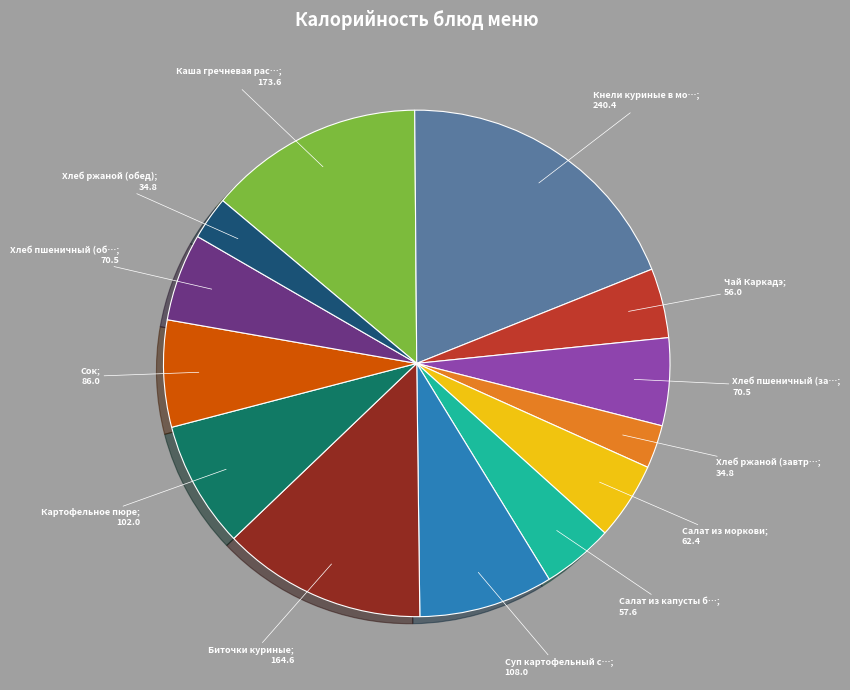

Is there a majority slice in this chart?

No